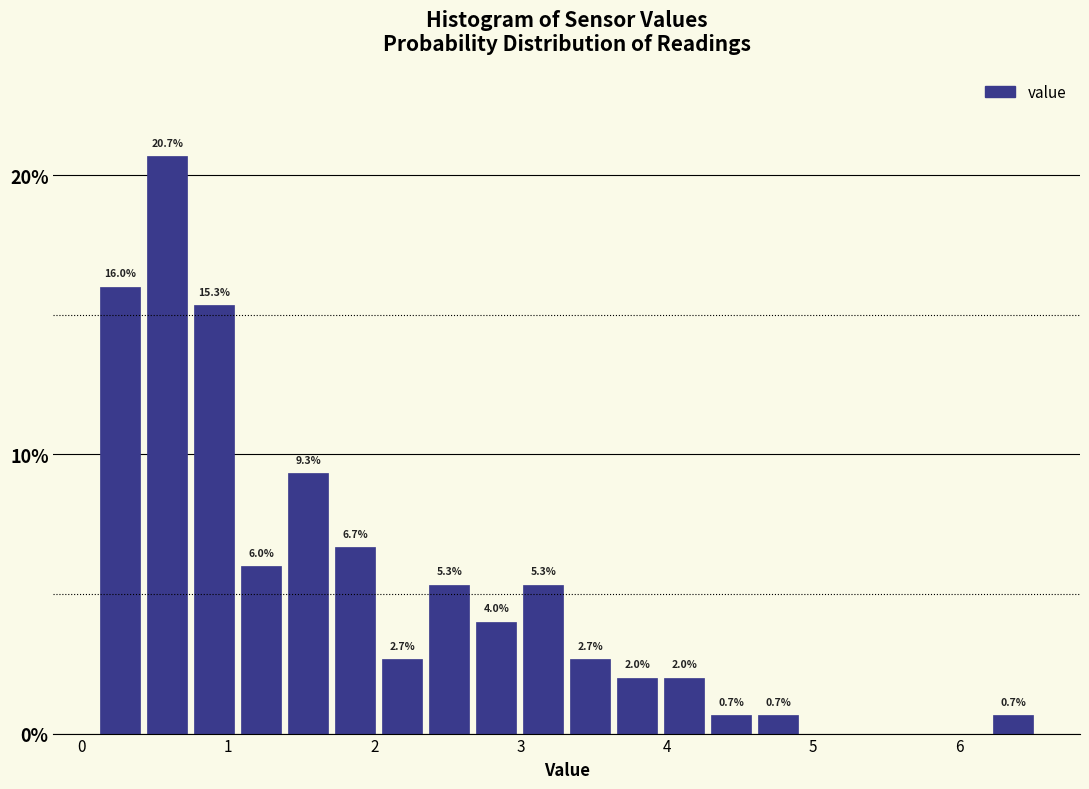

Read against the x-axis, roughly where is the centre of the tallest bar?

0.6